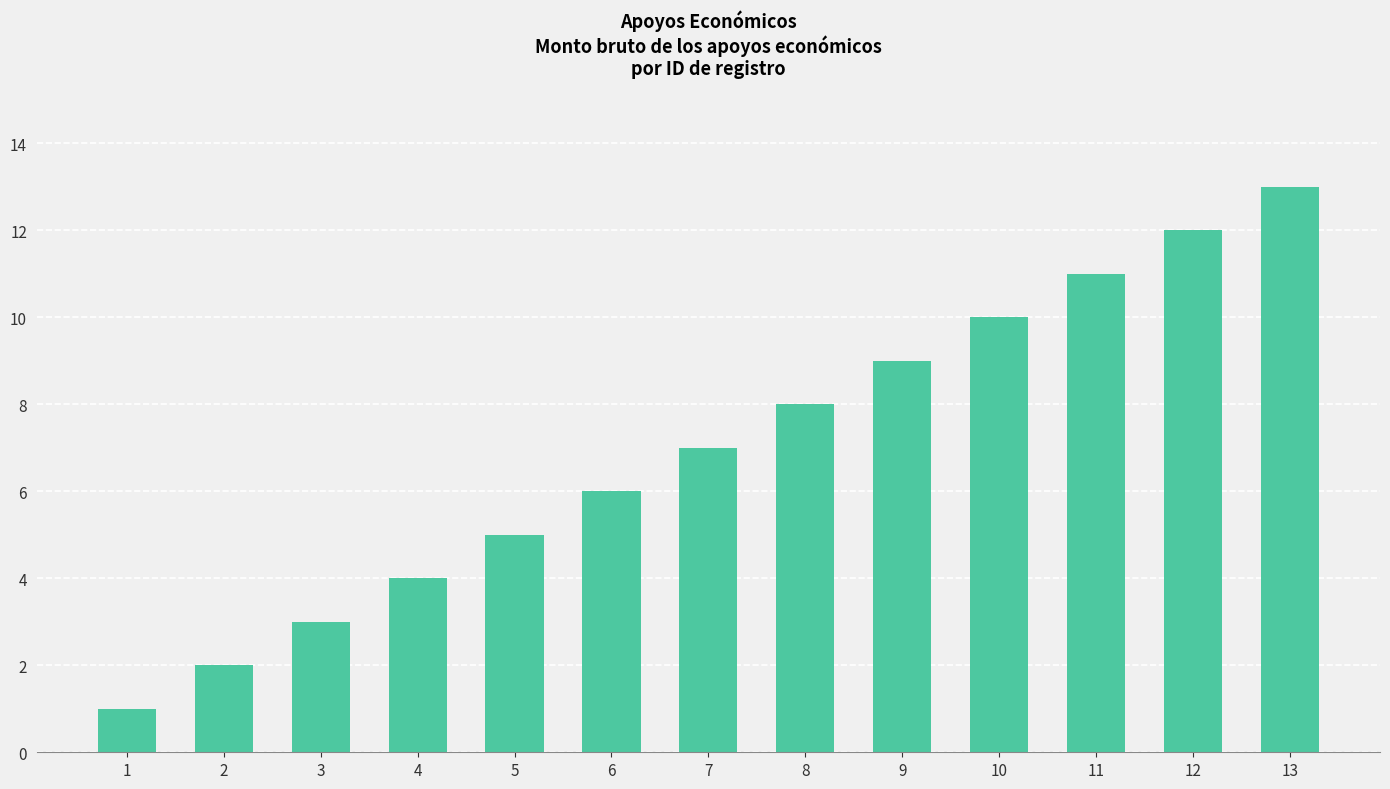

What is the greatest value displayed?

13